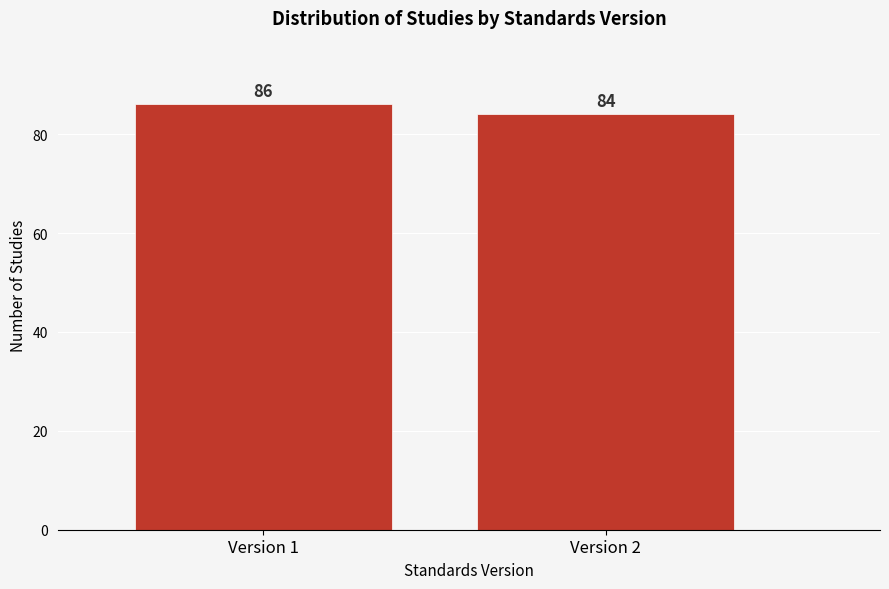

Reading left to right, what are all the values shown in this chart?

Version 1=86	Version 2=84